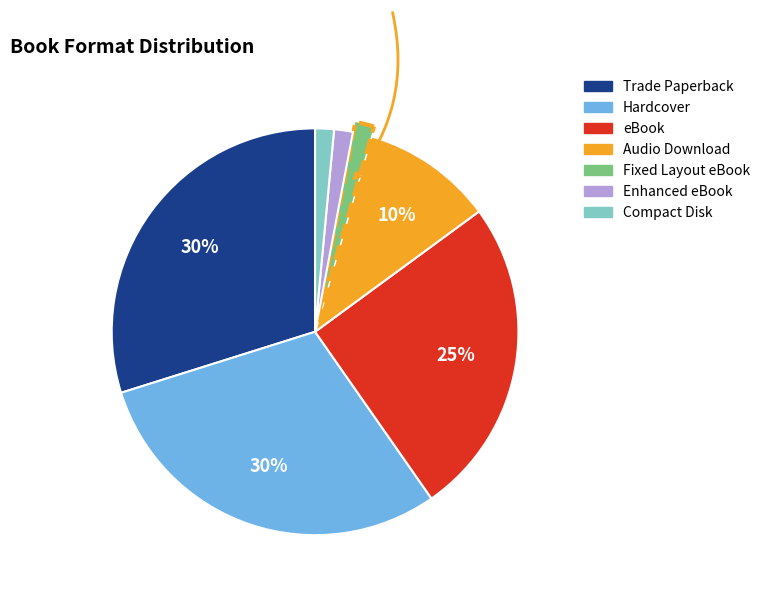

What is the ratio of the value at Fixed Layout eBook to the value at Compact Disk?

1.0